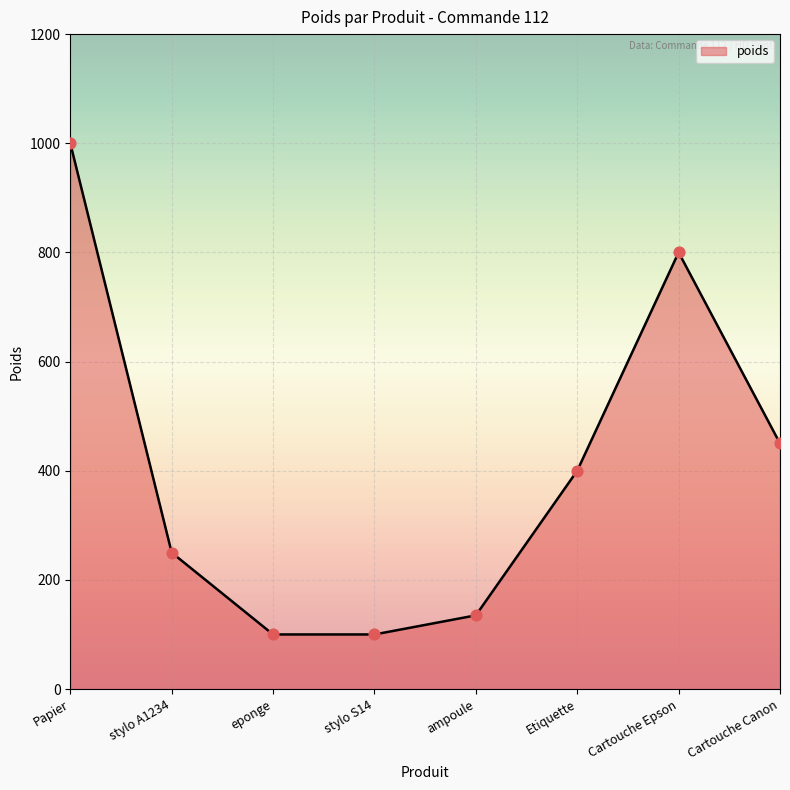

Which has a higher value, Papier or Etiquette?

Papier